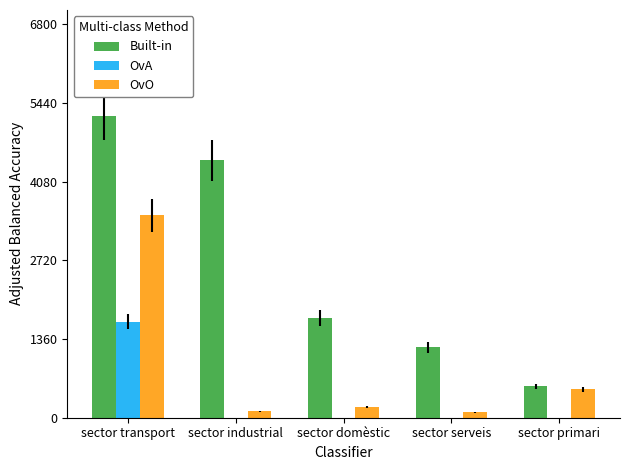

The value of OvA at sector serveis is -563.4. True or false?

False